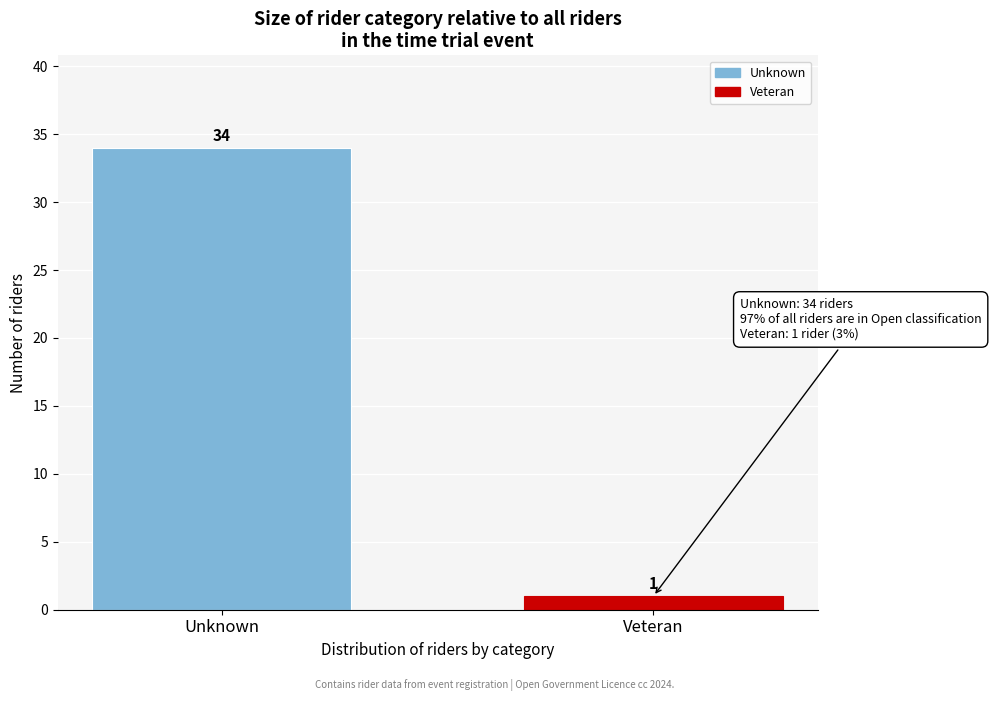

Reading left to right, extract all data points from this chart.

Unknown=34	Veteran=1